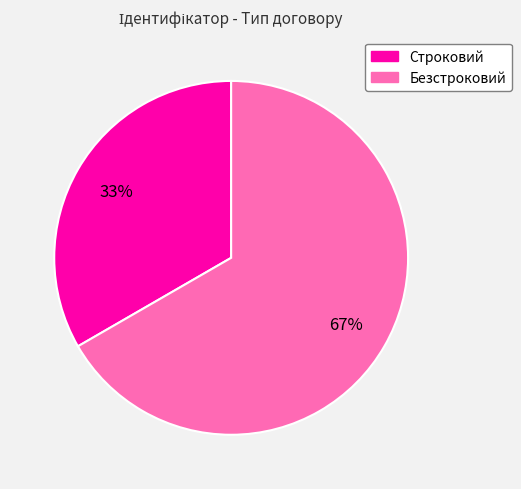

What is the smallest slice in the pie chart?

Строковий